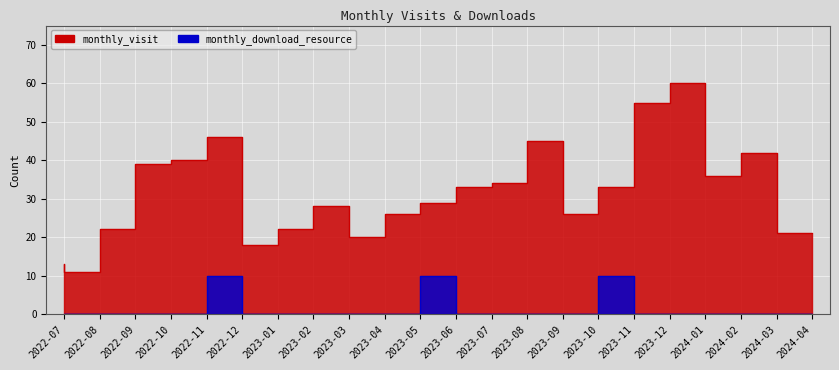

Is it true that monthly_download_resource equals 17 at 2023-11?

False